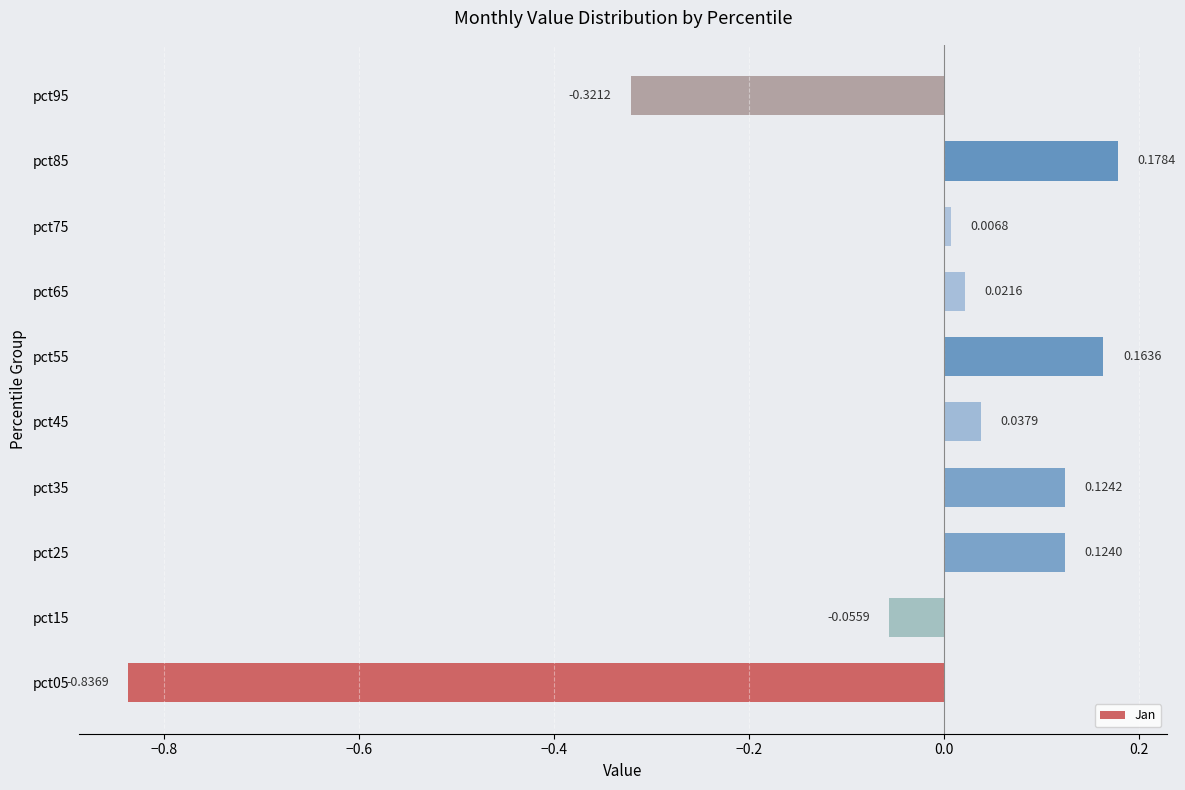

At which label is the value closest to 0?

pct75